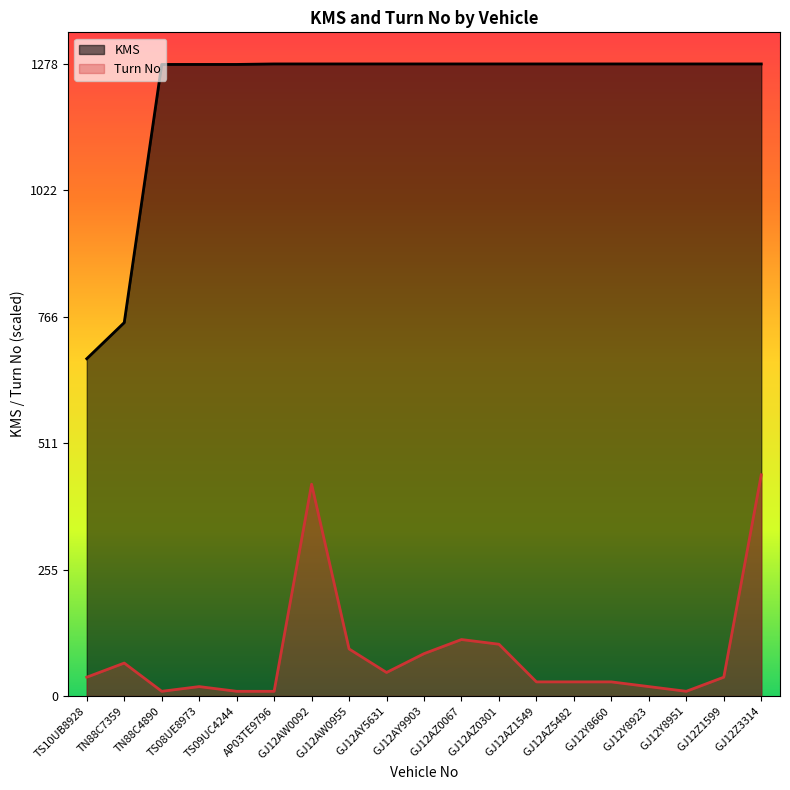

True or false: Turn No and KMS cross at least once.

False